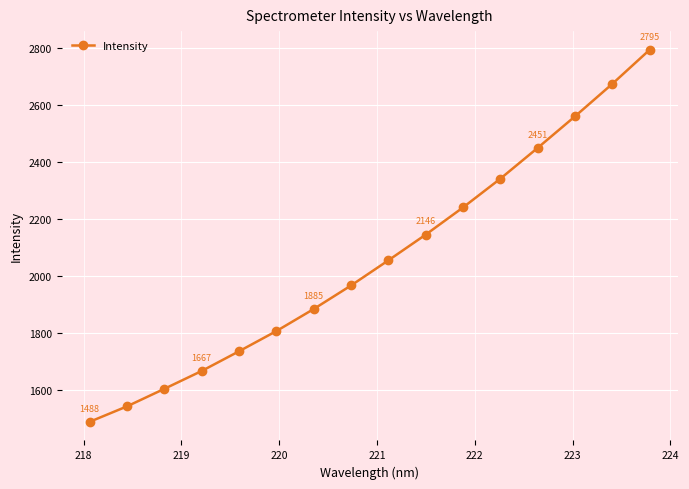

What is the average value?

2060.6